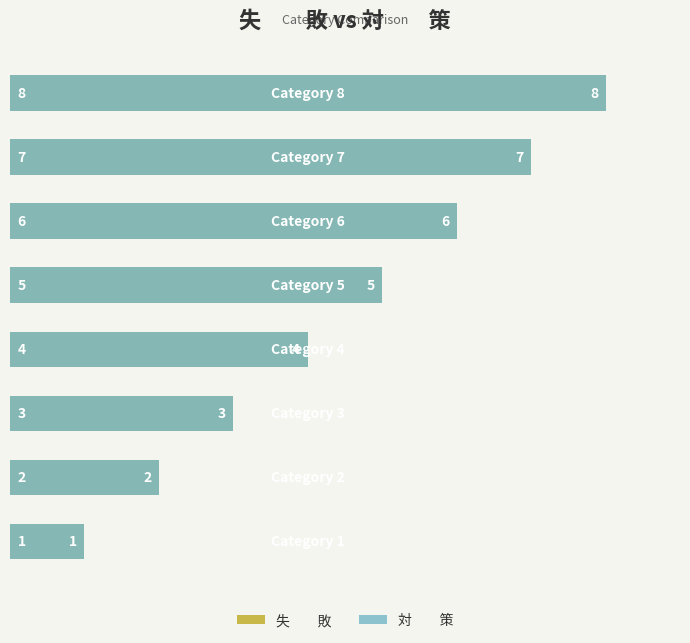

Reading right to left, what are all the values shown in this chart?

失　　敗: 8	7	6	5	4	3	2	1
対　　策: 8	7	6	5	4	3	2	1